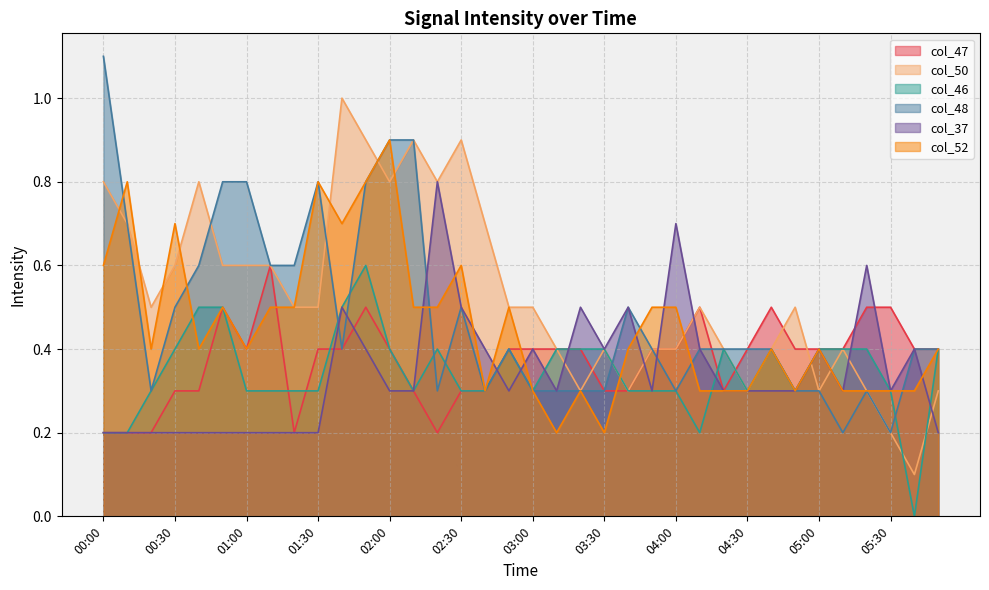

Where is col_46 nearest to the value 0?

05:40